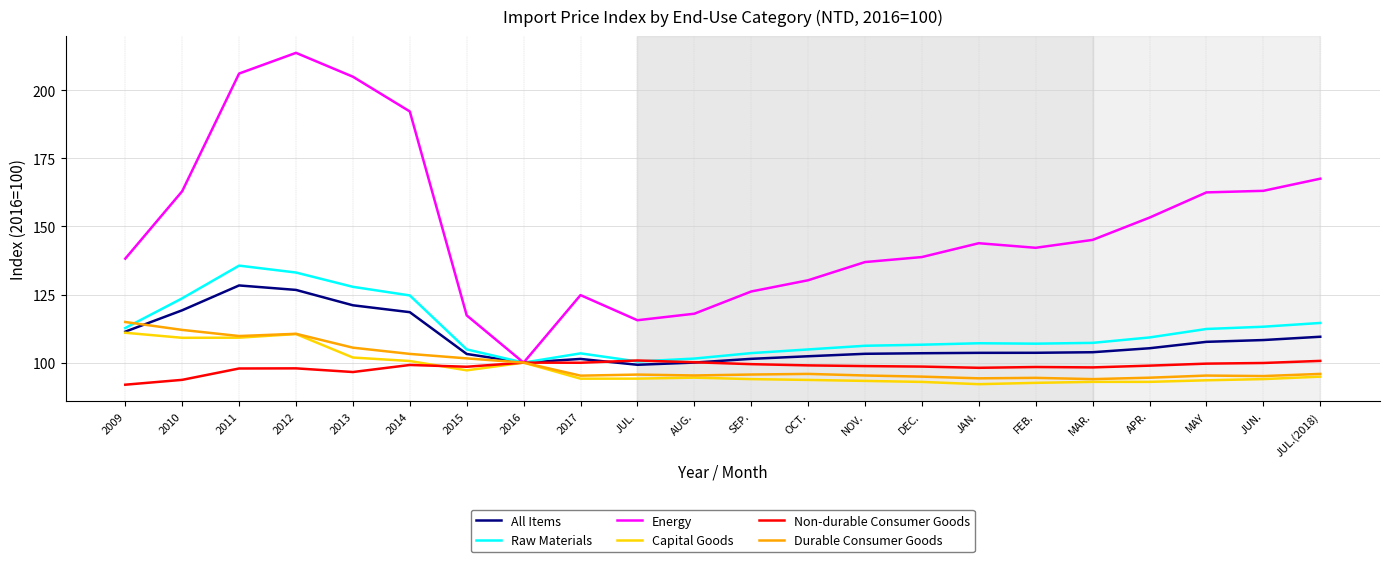

The value of All Items at OCT. is 30.8. True or false?

False